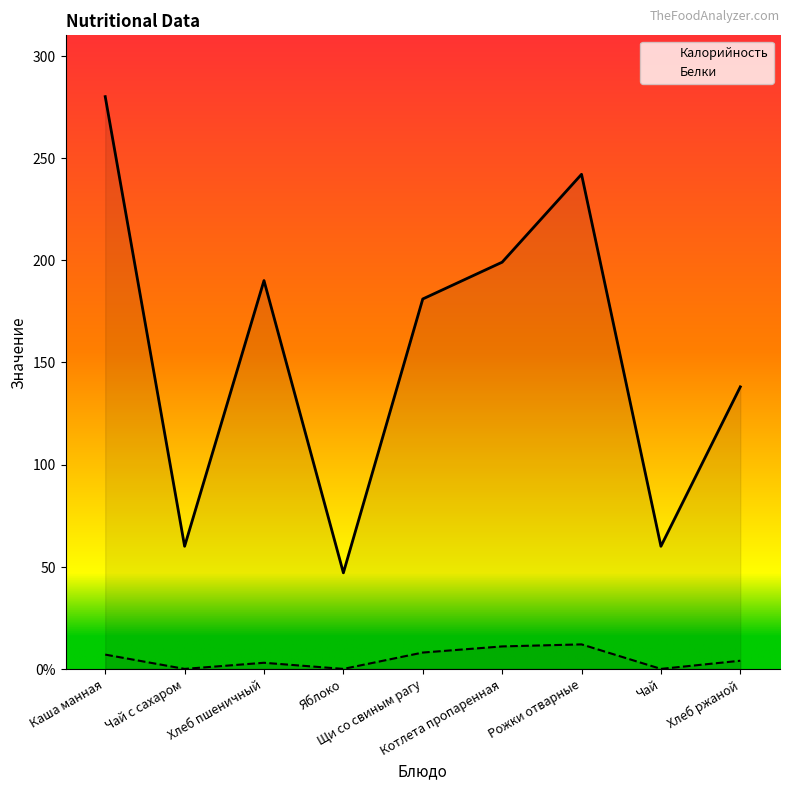

How many lines are shown in the chart?

2